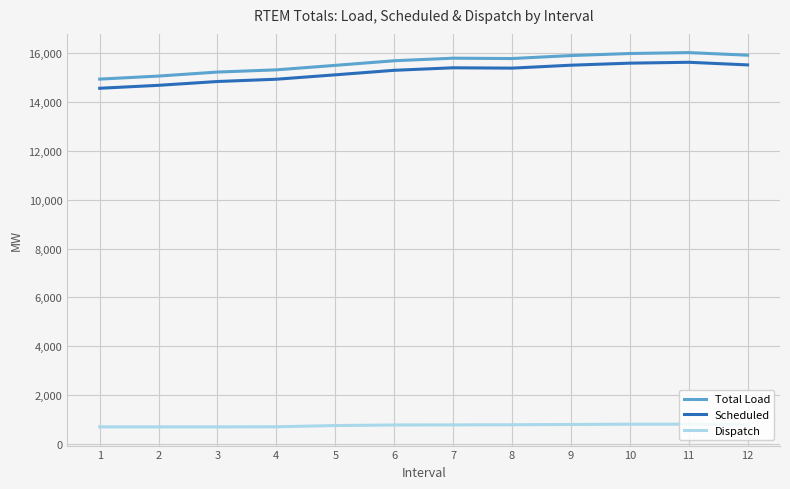

The value of Scheduled at 9 is 15508.0. True or false?

True